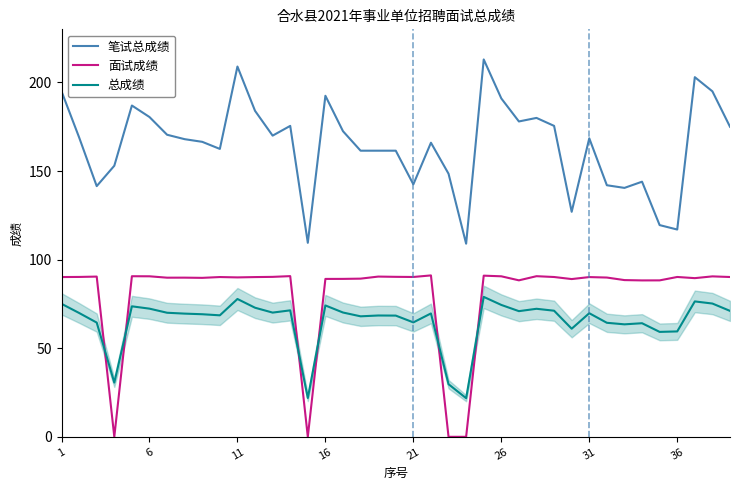

What is the highest value of the 笔试总成绩 series?

213.0